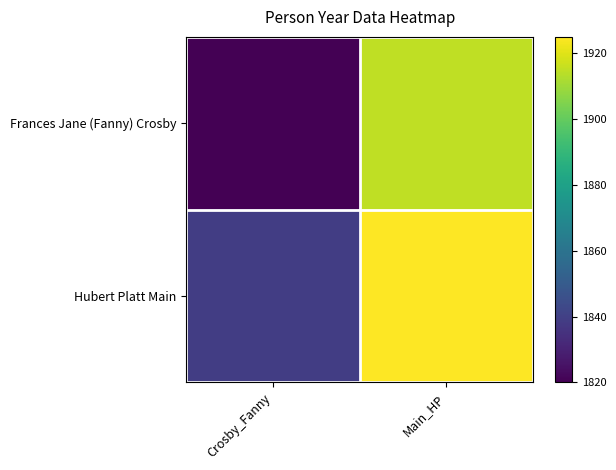

Between Crosby_Fanny and Main_HP, which series saw the biggest shift?

Frances Jane (Fanny) Crosby